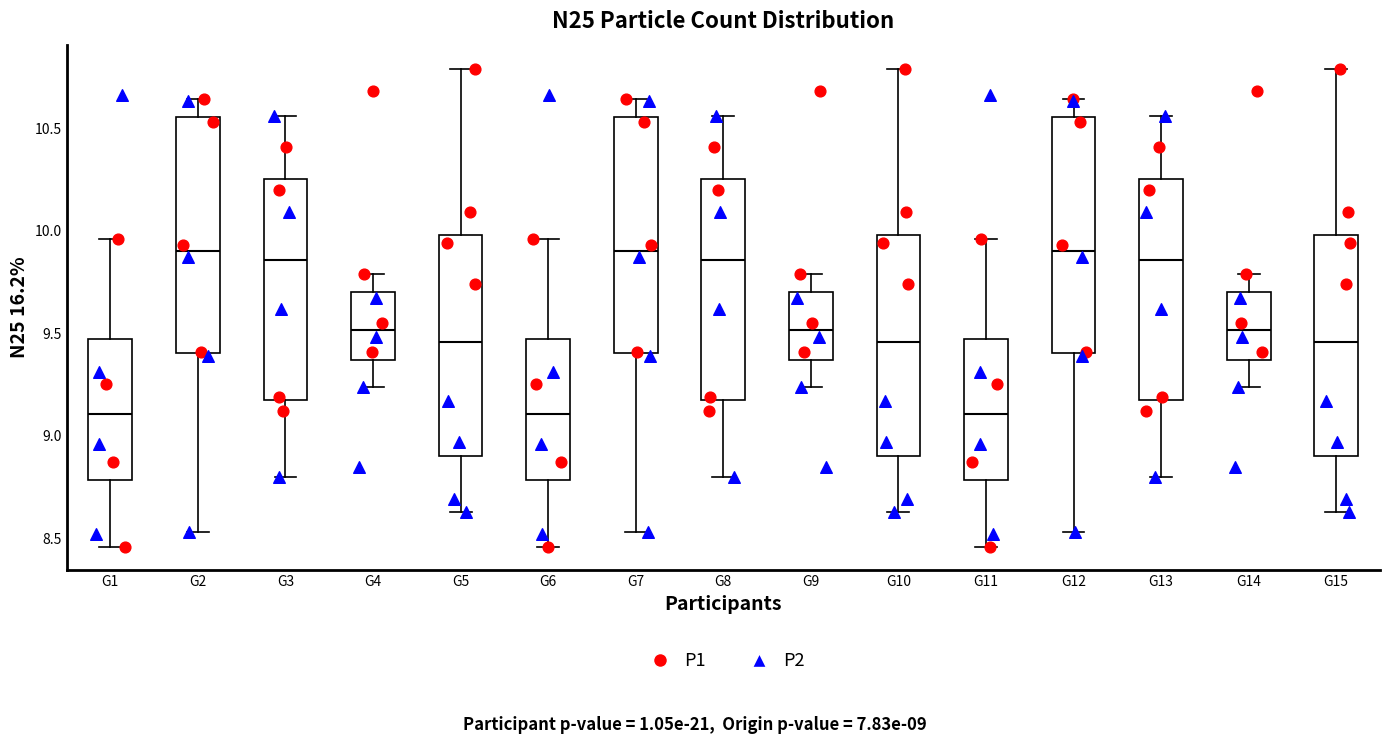

Reading left to right, read every box against the y-axis: the position of its median line, the range the box covers, and the ends of its whiskers. The values are not printed on the chart, so give them approximately, as read against the axis.

G1: median 9.10, box 8.80 to 9.45, whiskers 8.45 to 9.95
G2: median 9.90, box 9.40 to 10.55, whiskers 8.55 to 10.65
G3: median 9.85, box 9.15 to 10.25, whiskers 8.80 to 10.55
G4: median 9.50, box 9.35 to 9.70, whiskers 9.25 to 9.80
G5: median 9.45, box 8.90 to 10.00, whiskers 8.65 to 10.80
G6: median 9.10, box 8.80 to 9.45, whiskers 8.45 to 9.95
G7: median 9.90, box 9.40 to 10.55, whiskers 8.55 to 10.65
G8: median 9.85, box 9.15 to 10.25, whiskers 8.80 to 10.55
G9: median 9.50, box 9.35 to 9.70, whiskers 9.25 to 9.80
G10: median 9.45, box 8.90 to 10.00, whiskers 8.65 to 10.80
G11: median 9.10, box 8.80 to 9.45, whiskers 8.45 to 9.95
G12: median 9.90, box 9.40 to 10.55, whiskers 8.55 to 10.65
G13: median 9.85, box 9.15 to 10.25, whiskers 8.80 to 10.55
G14: median 9.50, box 9.35 to 9.70, whiskers 9.25 to 9.80
G15: median 9.45, box 8.90 to 10.00, whiskers 8.65 to 10.80